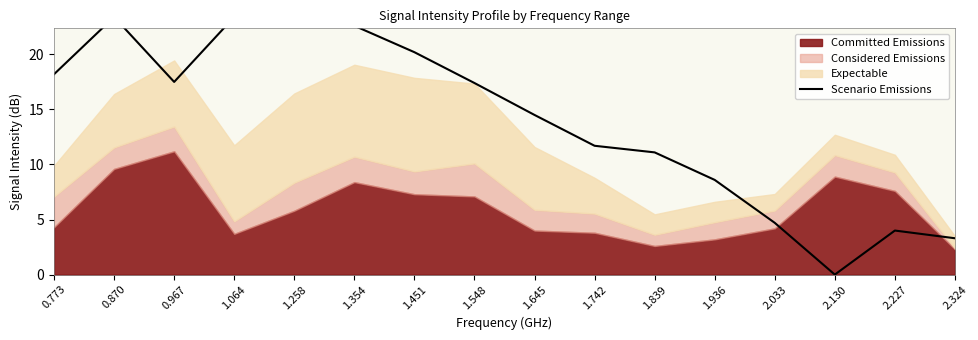

Rank the categories by value from lowest to highest.

2.130, 2.324, 2.227, 2.033, 1.936, 1.839, 1.742, 1.645, 1.548, 0.967, 0.773, 1.451, 1.354, 1.258, 0.870, 1.064